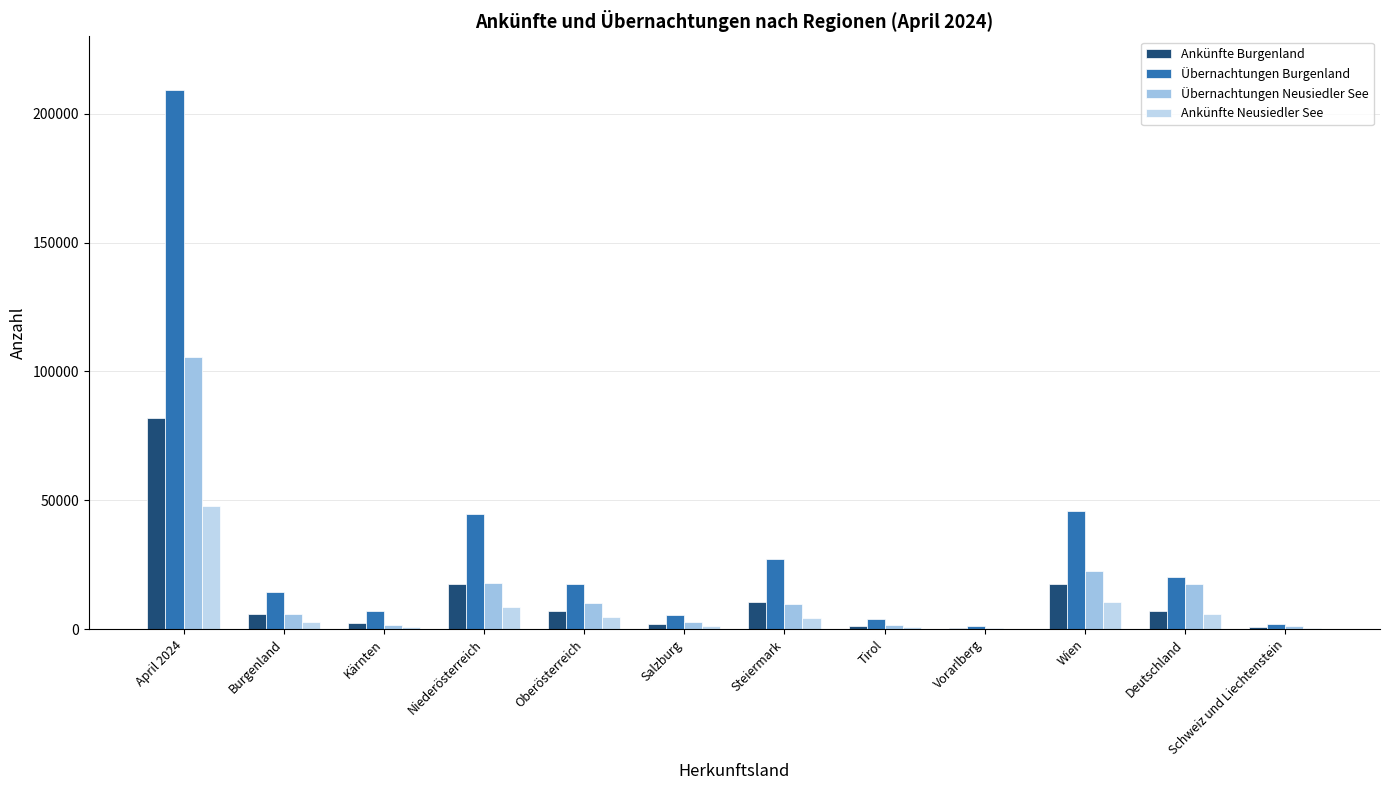

Reading left to right, transcribe all the data shown in this chart.

Ankünfte Burgenland: April 2024=81857	Burgenland=5700	Kärnten=2373	Niederösterreich=17523	Oberösterreich=7182	Salzburg=2107	Steiermark=10529	Tirol=1302	Vorarlberg=336	Wien=17524	Deutschland=6896	Schweiz und Liechtenstein=682
Übernachtungen Burgenland: April 2024=209122	Burgenland=14516	Kärnten=6896	Niederösterreich=44546	Oberösterreich=17670	Salzburg=5605	Steiermark=27160	Tirol=4024	Vorarlberg=1178	Wien=45985	Deutschland=20381	Schweiz und Liechtenstein=1914
Übernachtungen Neusiedler See: April 2024=105732	Burgenland=5726	Kärnten=1732	Niederösterreich=18072	Oberösterreich=10148	Salzburg=2772	Steiermark=9814	Tirol=1529	Vorarlberg=470	Wien=22524	Deutschland=17644	Schweiz und Liechtenstein=1342
Ankünfte Neusiedler See: April 2024=47785	Burgenland=2594	Kärnten=785	Niederösterreich=8457	Oberösterreich=4816	Salzburg=1227	Steiermark=4329	Tirol=677	Vorarlberg=180	Wien=10333	Deutschland=5934	Schweiz und Liechtenstein=511